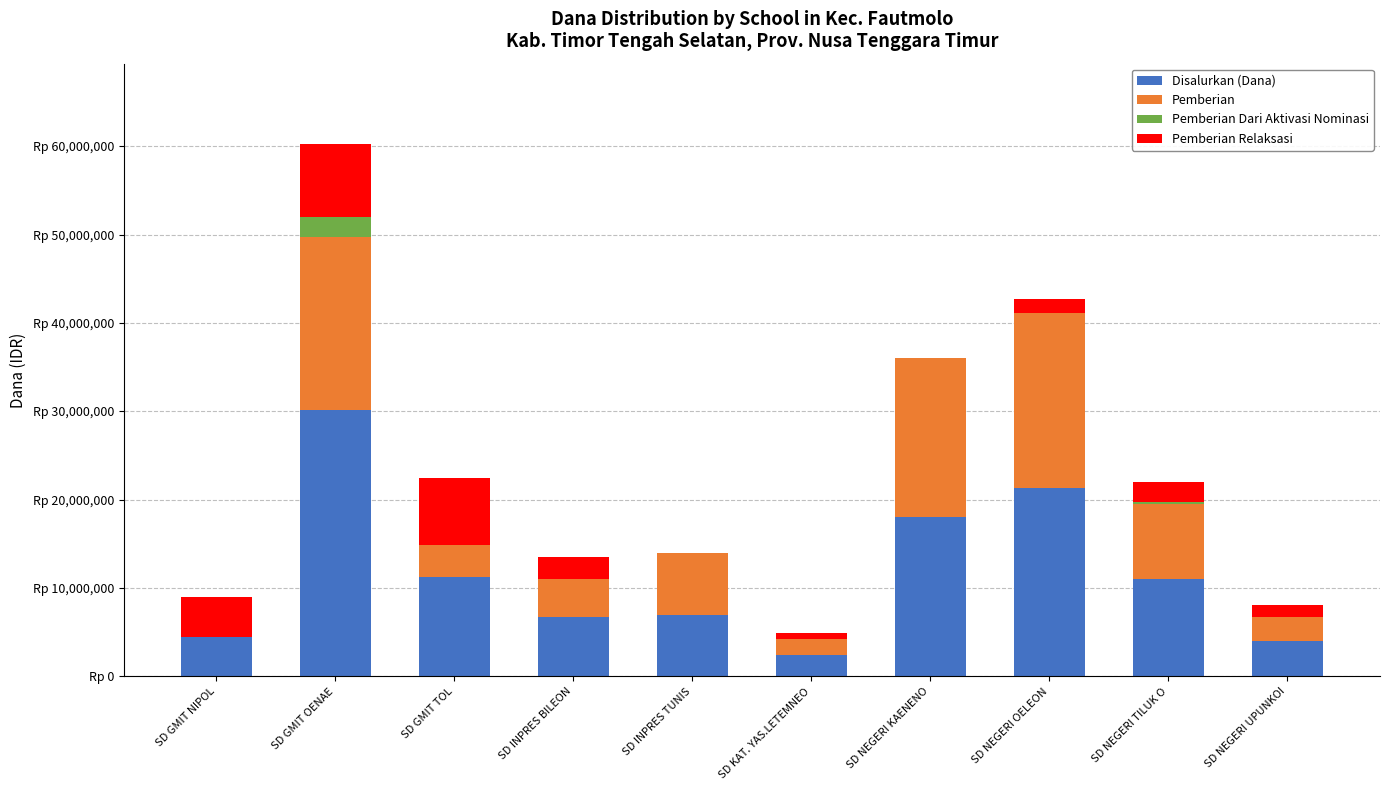

True or false: Pemberian has a value of 13178563 at SD GMIT NIPOL.

False